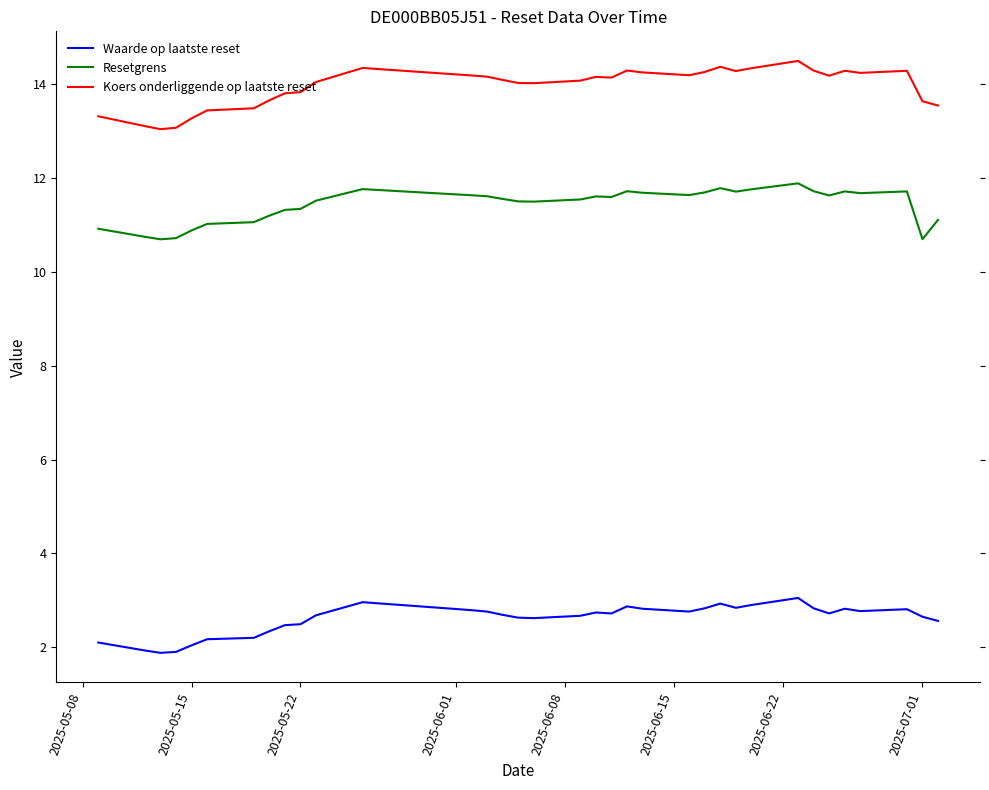

True or false: Koers onderliggende op laatste reset and Resetgrens intersect in this chart.

False